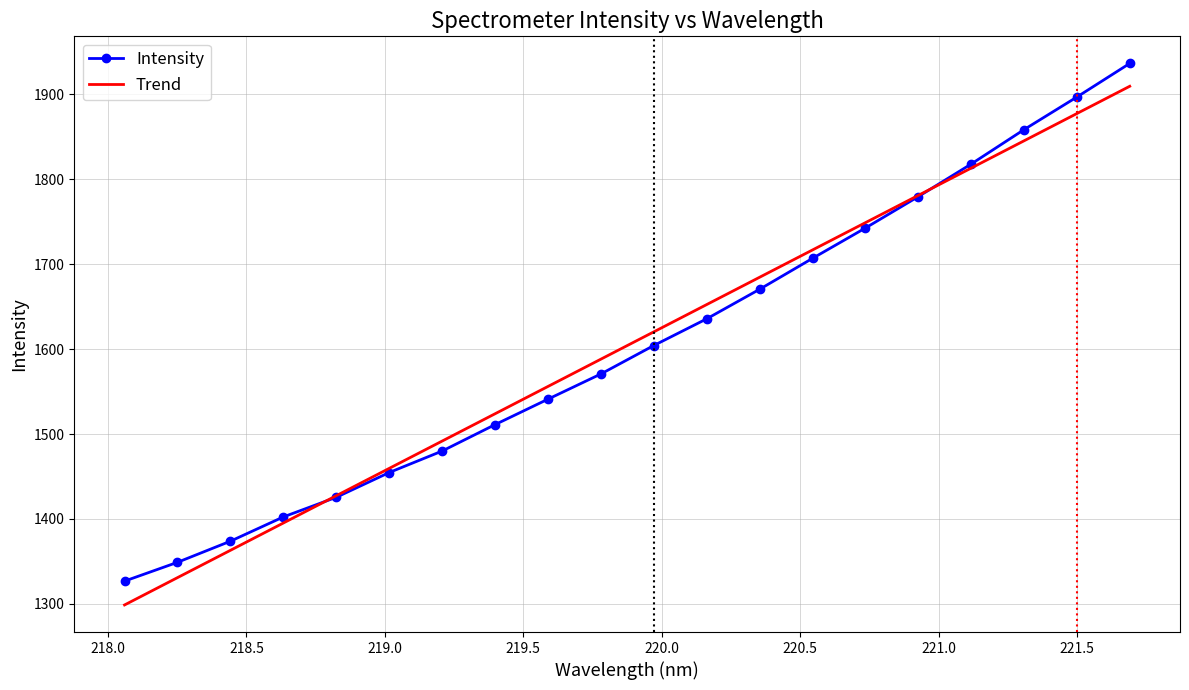

Which series has the largest range (max minus min)?

Trend